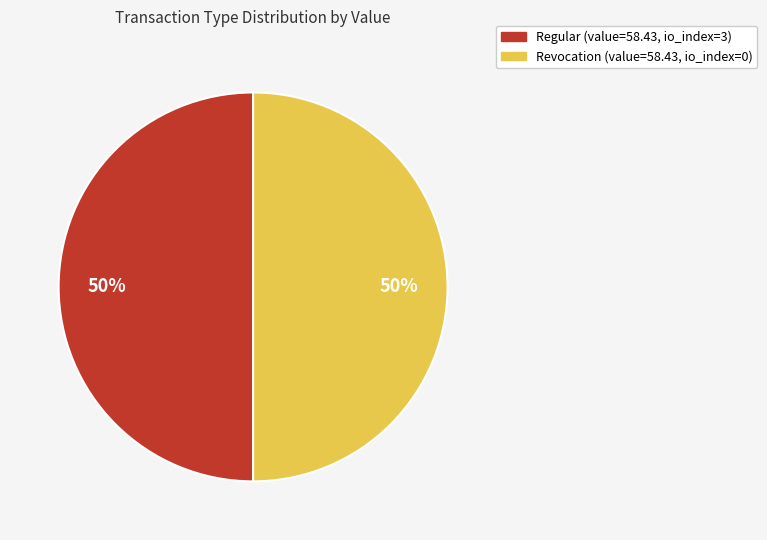

To the nearest percent, what is the average slice percentage?

50%